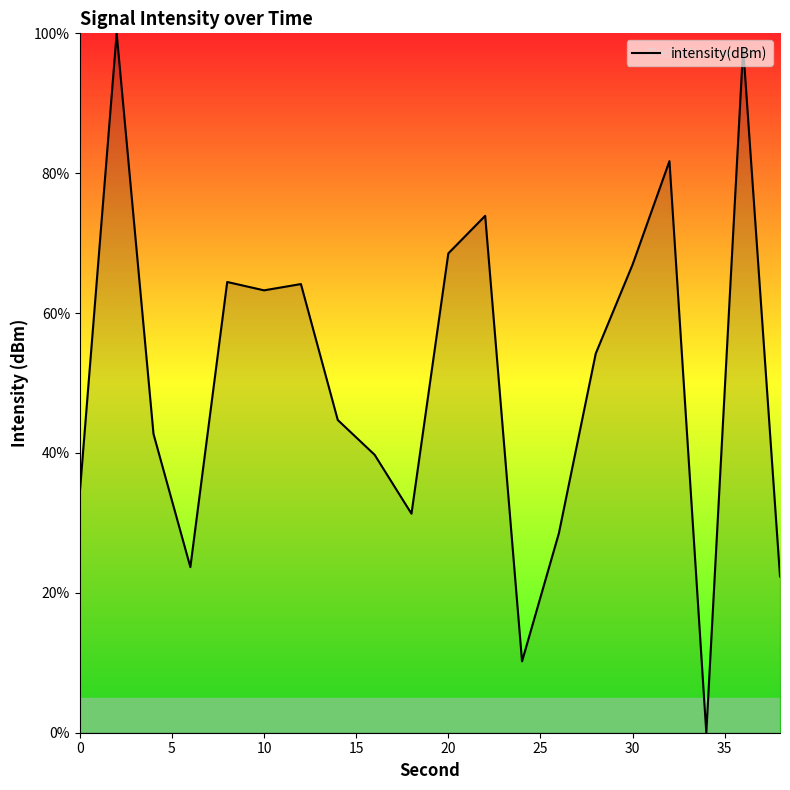

What is the difference between the maximum and minimum values?

100.0